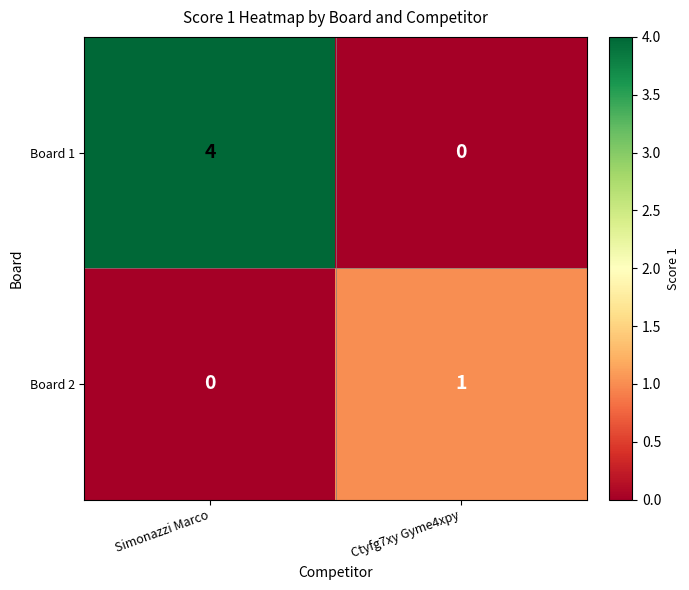

Is it true that Board 2 equals 0 at Simonazzi Marco?

True